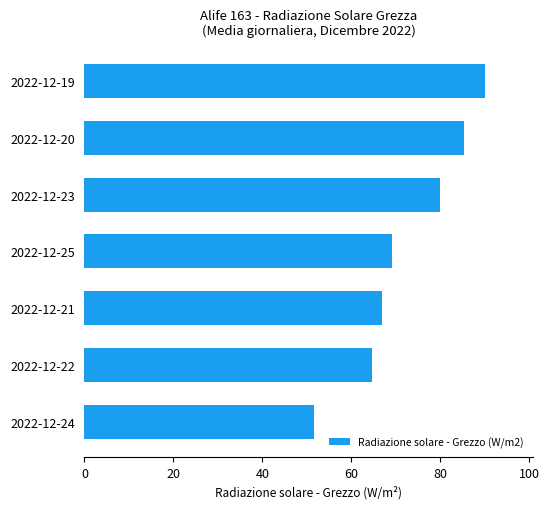

Which has a higher value, 2022-12-21 or 2022-12-25?

2022-12-25